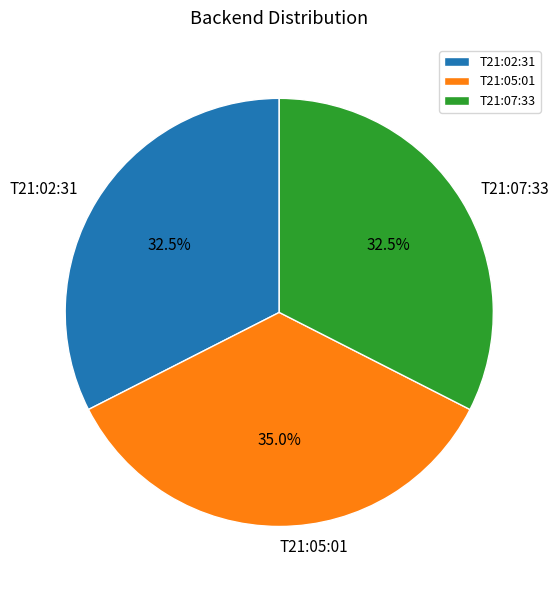

Does T21:05:01 account for over 50% of the chart?

No